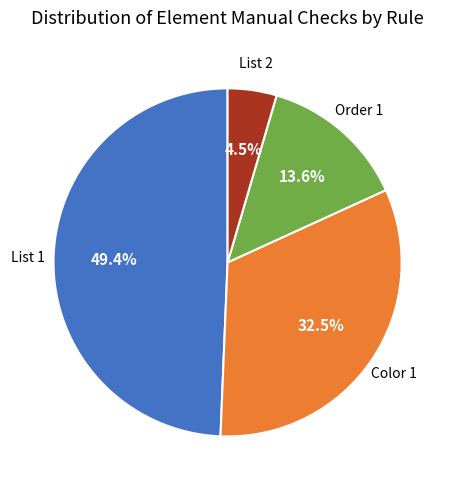

Is there any slice that represents more than half of the pie?

No